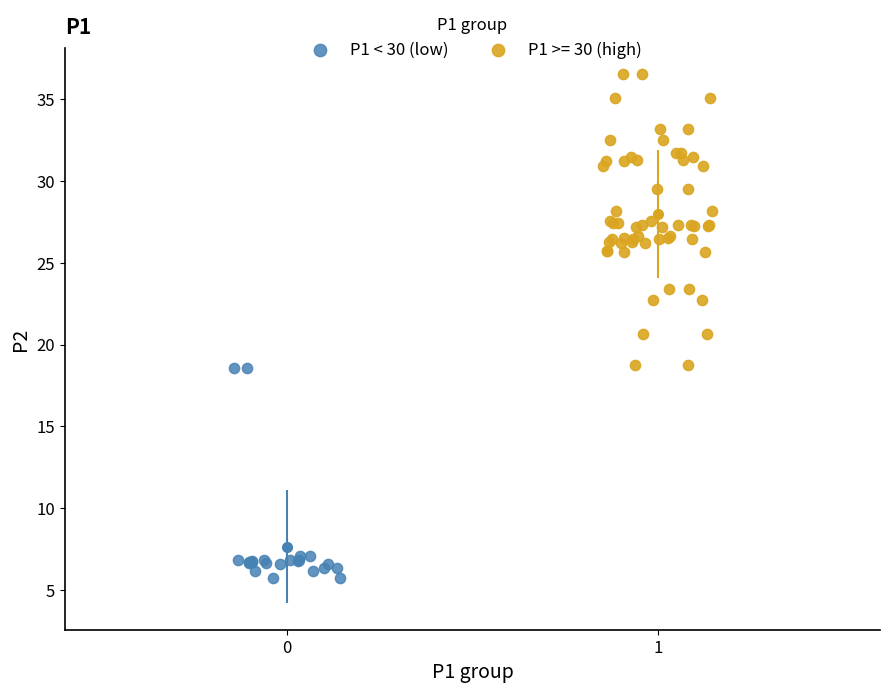

Which series has the widest spread of Y values?

P1 >= 30 (high)